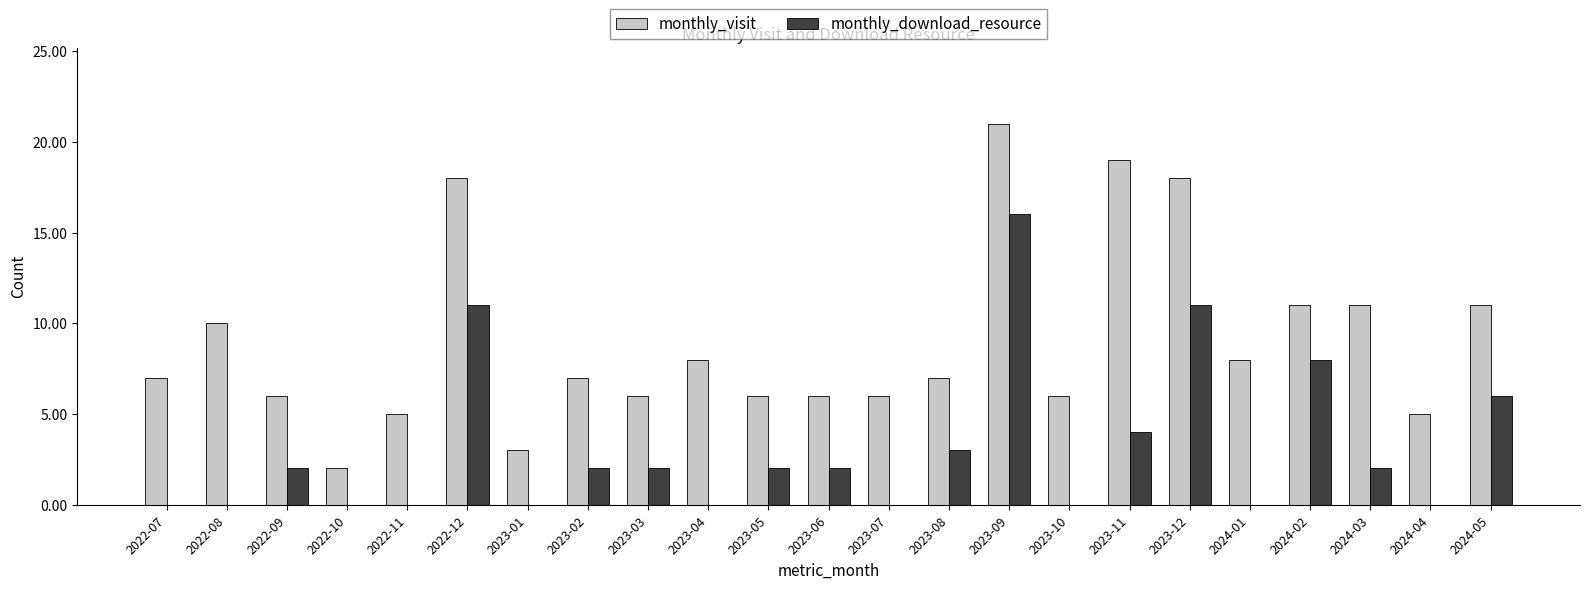

Is the value of monthly_visit at 2023-08 greater than the value of monthly_download_resource at 2023-10?

Yes